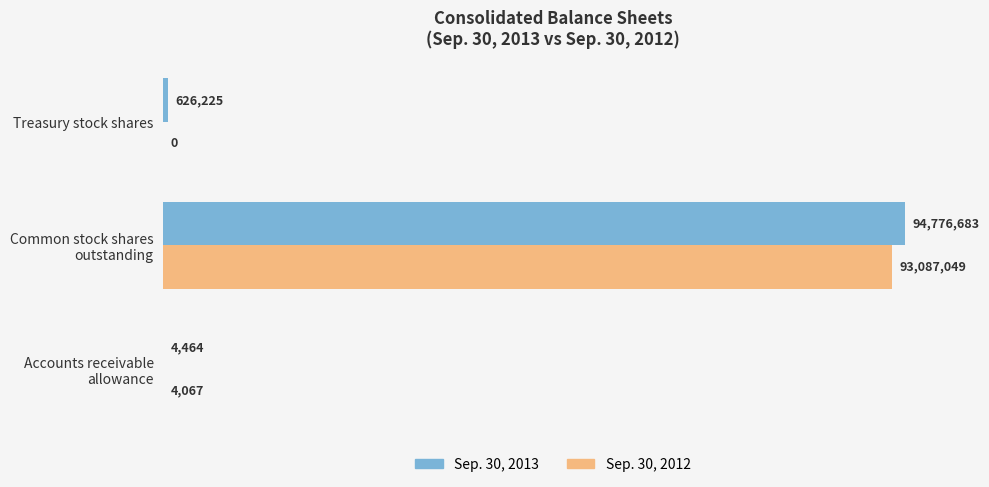

Which series has the widest spread of values?

Sep. 30, 2013